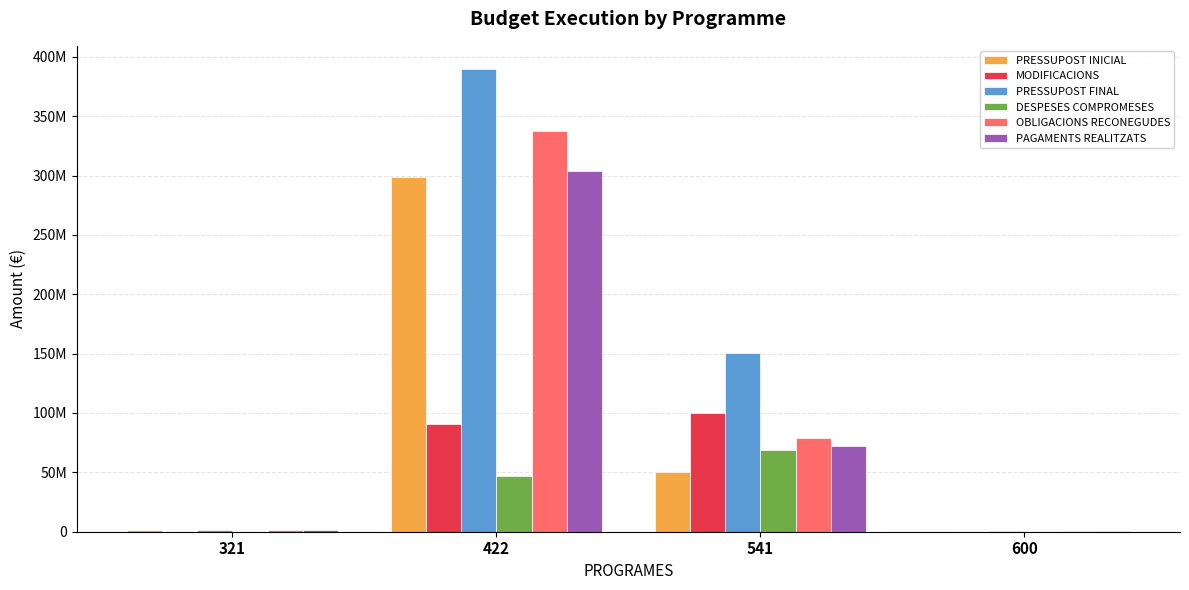

Between 600 and 422, which is larger?

422